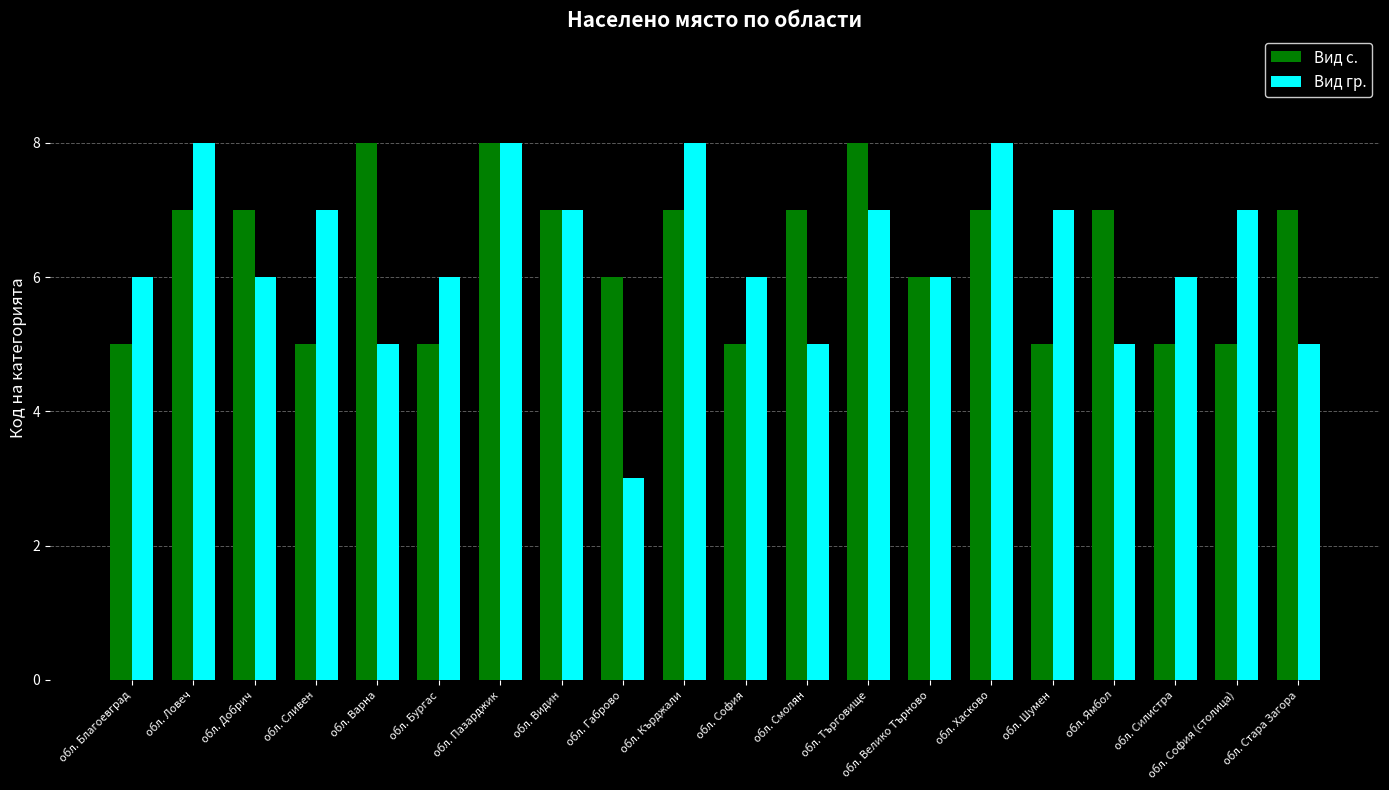

Reading left to right, list all the values displayed in this chart.

Вид с.: 5	7	7	5	8	5	8	7	6	7	5	7	8	6	7	5	7	5	5	7
Вид гр.: 6	8	6	7	5	6	8	7	3	8	6	5	7	6	8	7	5	6	7	5